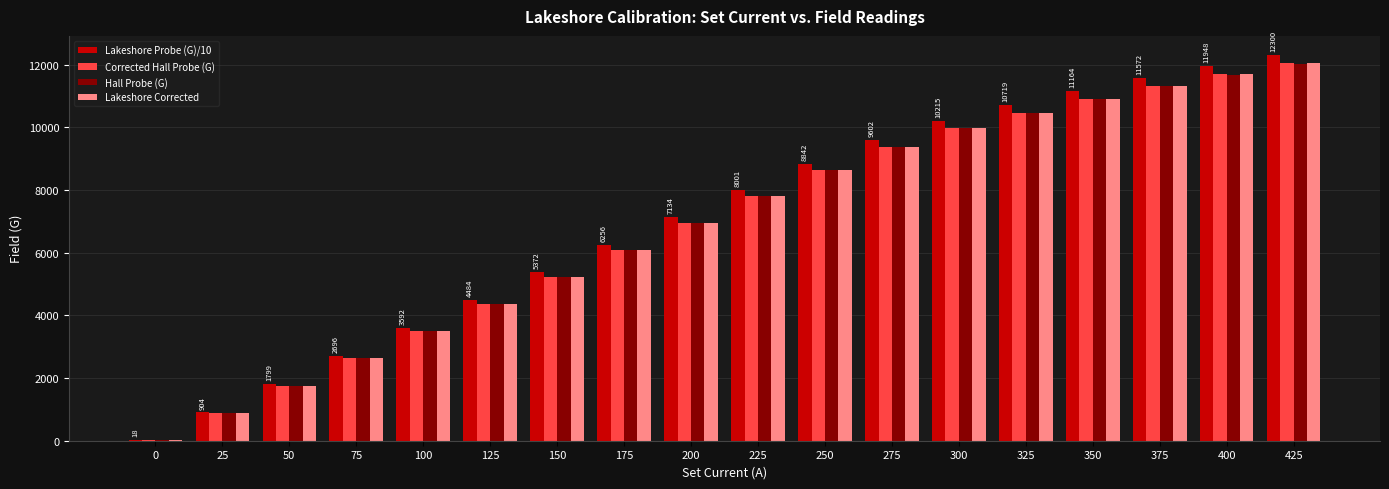

At which label does Lakeshore Probe (G)/10 first exceed 8000?

225